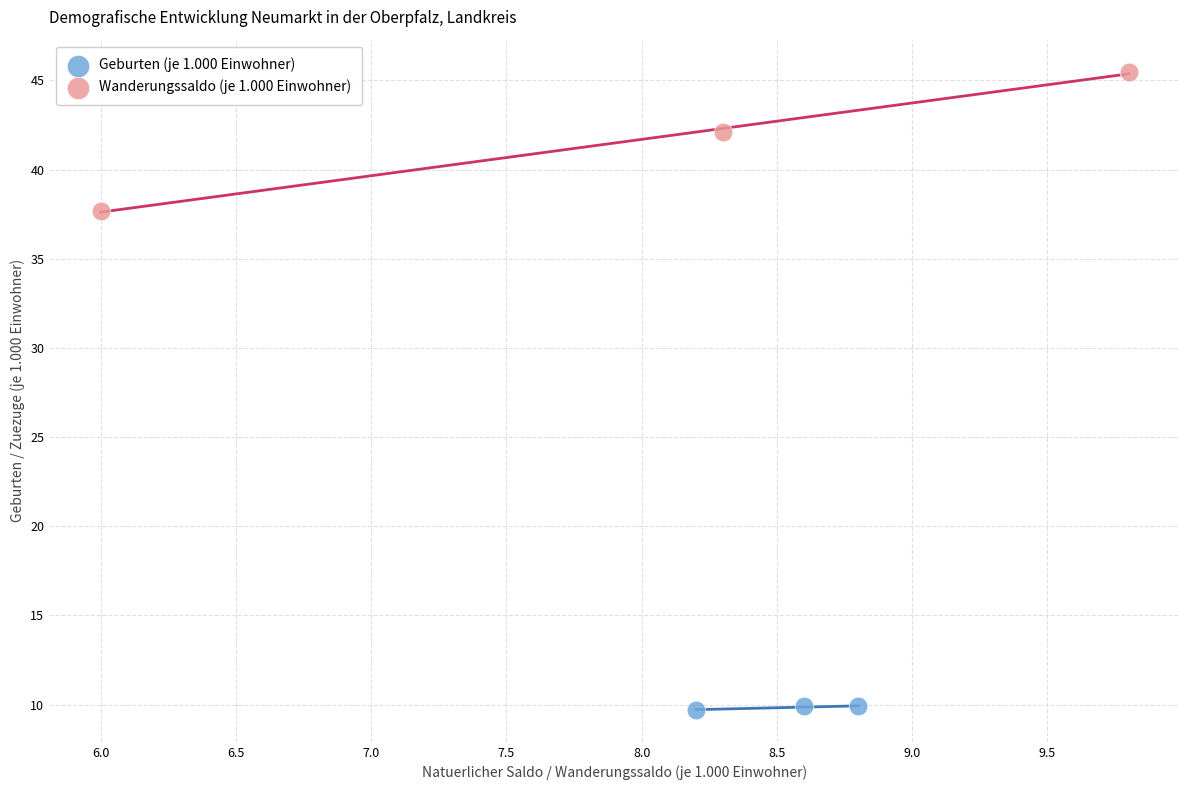

Which series has the widest spread of Y values?

Wanderungssaldo (je 1.000 Einwohner)